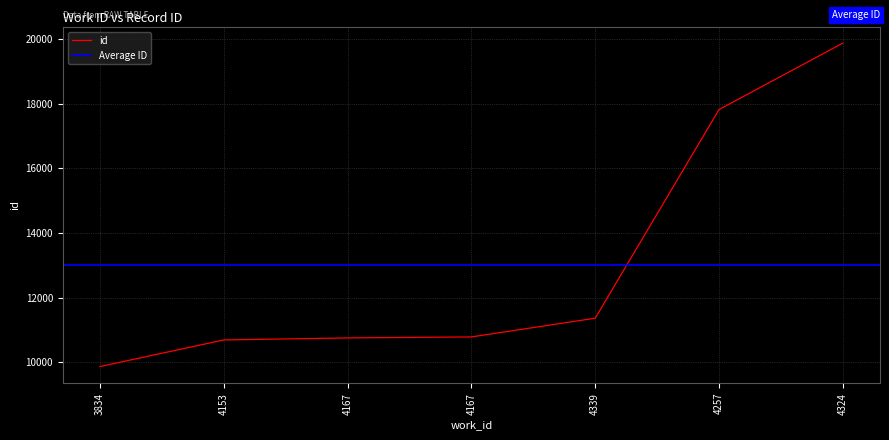

What value does the data have at 4324?

19875